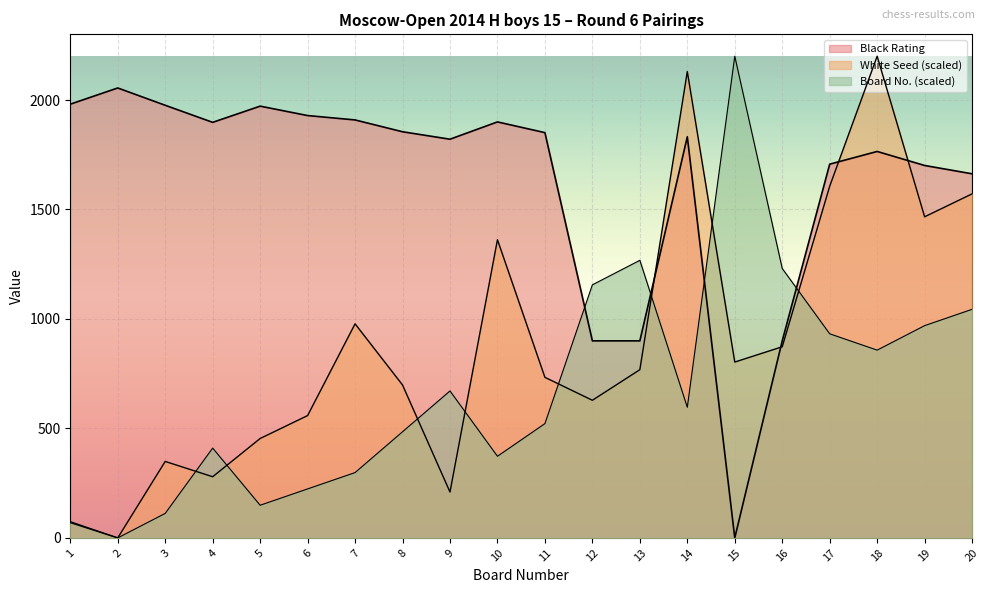

Reading left to right, list all the values displayed in this chart.

White Rating: 1=74.6	2=0.0	3=111.9	4=410.2	5=149.2	6=223.7	7=298.3	8=484.7	9=671.2	10=372.9	11=522.0	12=1155.9	13=1267.8	14=596.6	15=2200.0	16=1230.5	17=932.2	18=857.6	19=969.5	20=1044.1
Black Rating: 1=1981.0	2=2055.0	3=1976.0	4=1898.0	5=1972.0	6=1929.0	7=1909.0	8=1855.0	9=1821.0	10=1900.0	11=1851.0	12=900.0	13=900.0	14=1832.0	15=0.0	16=900.0	17=1707.0	18=1765.0	19=1701.0	20=1663.0
White Seed: 1=69.8	2=0.0	3=349.2	4=279.4	5=454.0	6=558.7	7=977.8	8=698.4	9=209.5	10=1361.9	11=733.3	12=628.6	13=768.3	14=2130.2	15=803.2	16=873.0	17=1606.3	18=2200.0	19=1466.7	20=1571.4